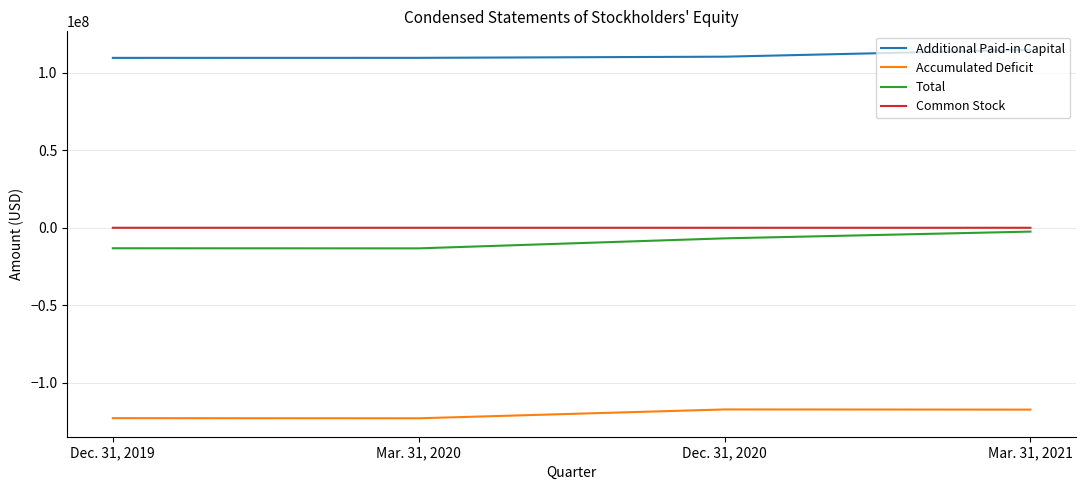

What is the minimum value shown in the chart?

-122887117